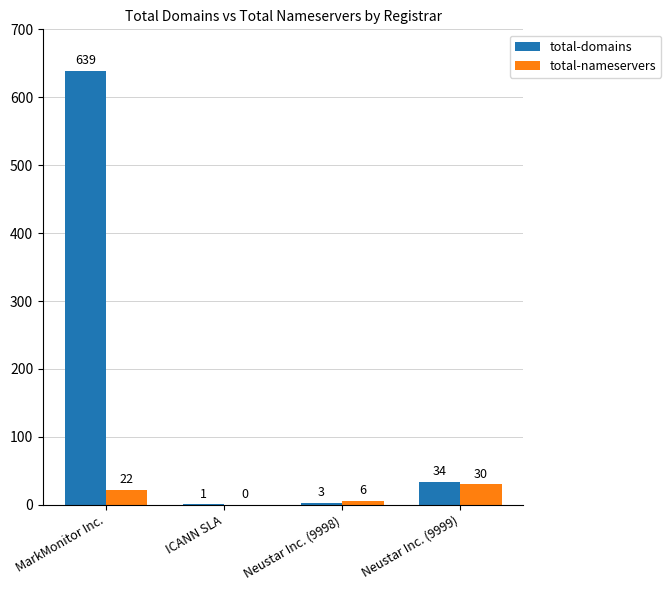

What is the maximum value for total-nameservers?

30